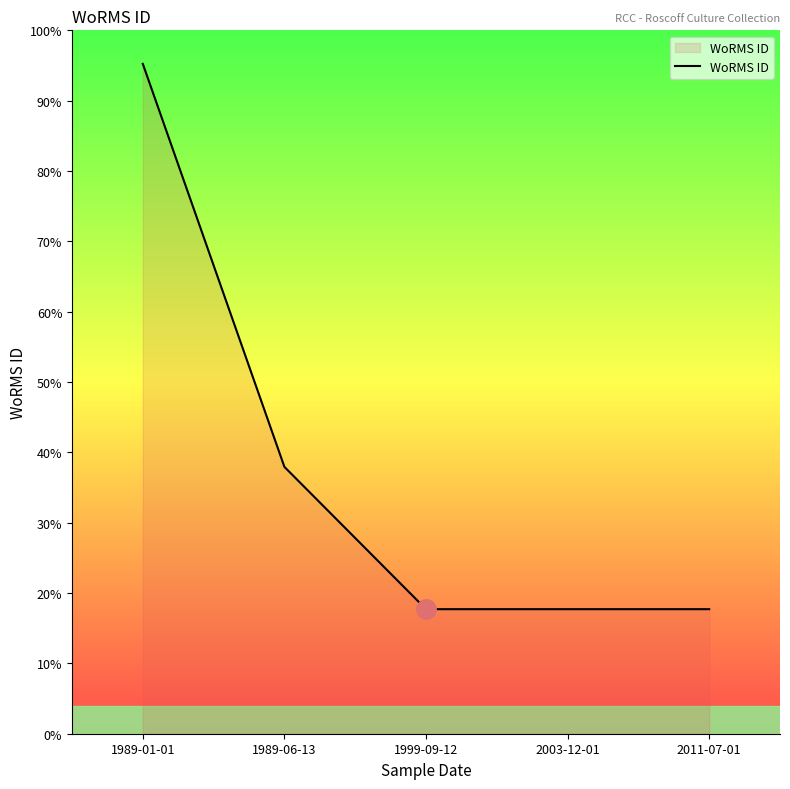

Reading right to left, list all the values displayed in this chart.

17.7	17.7	17.7	37.9	95.2